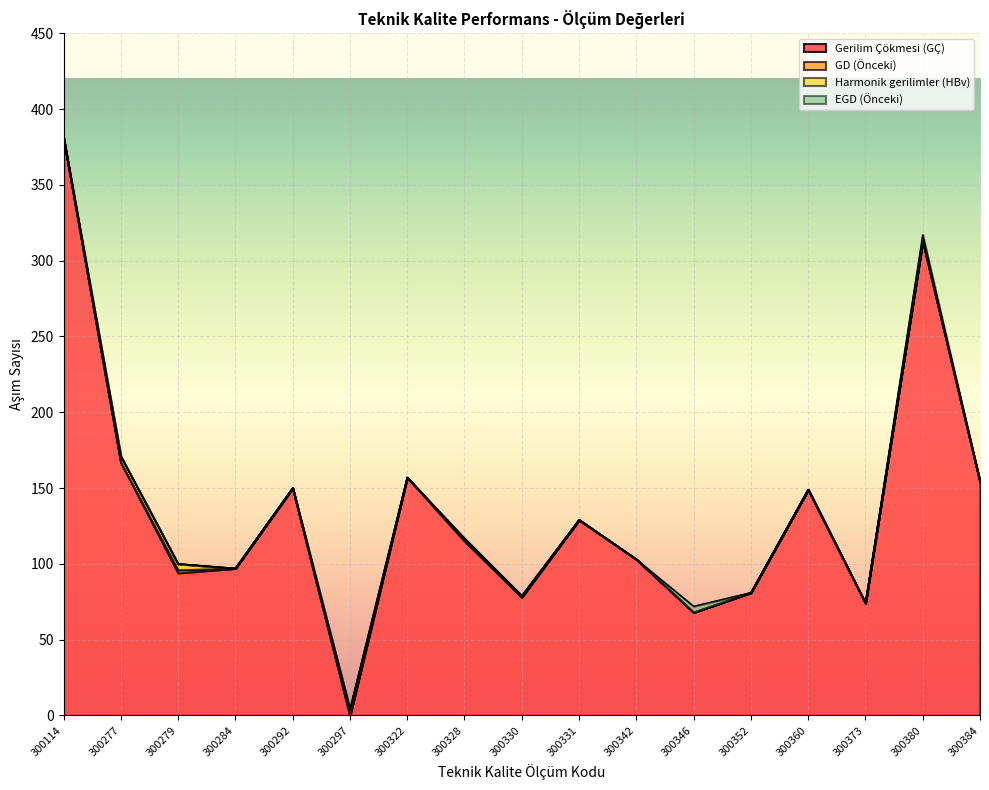

List the labels in order of Gerilim Çökmesi (GÇ) value, smallest first.

300297, 300346, 300373, 300330, 300352, 300279, 300284, 300342, 300328, 300331, 300360, 300292, 300384, 300322, 300277, 300380, 300114